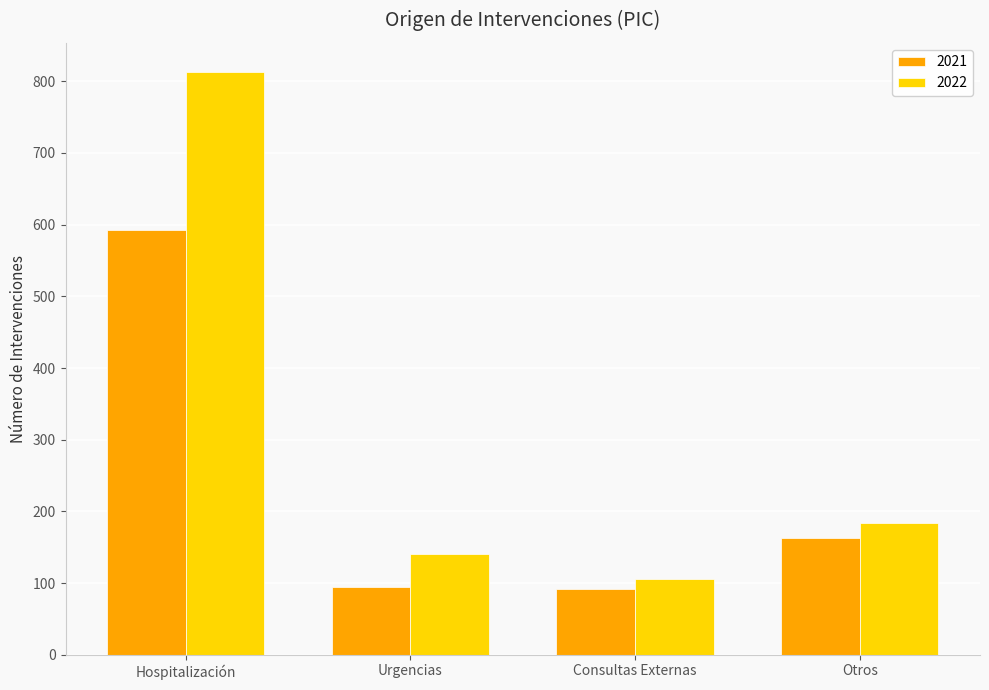

At which category is the sum across all series the highest?

Hospitalización